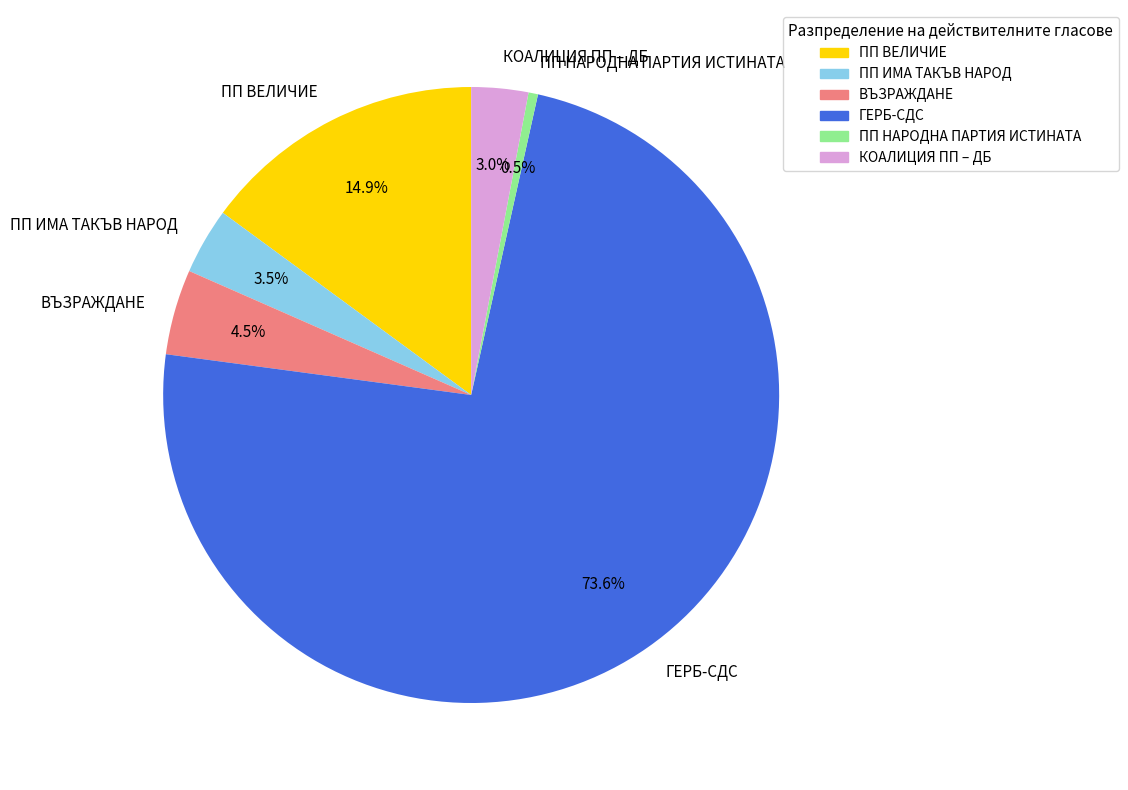

To the nearest percent, what is the average slice percentage?

17%